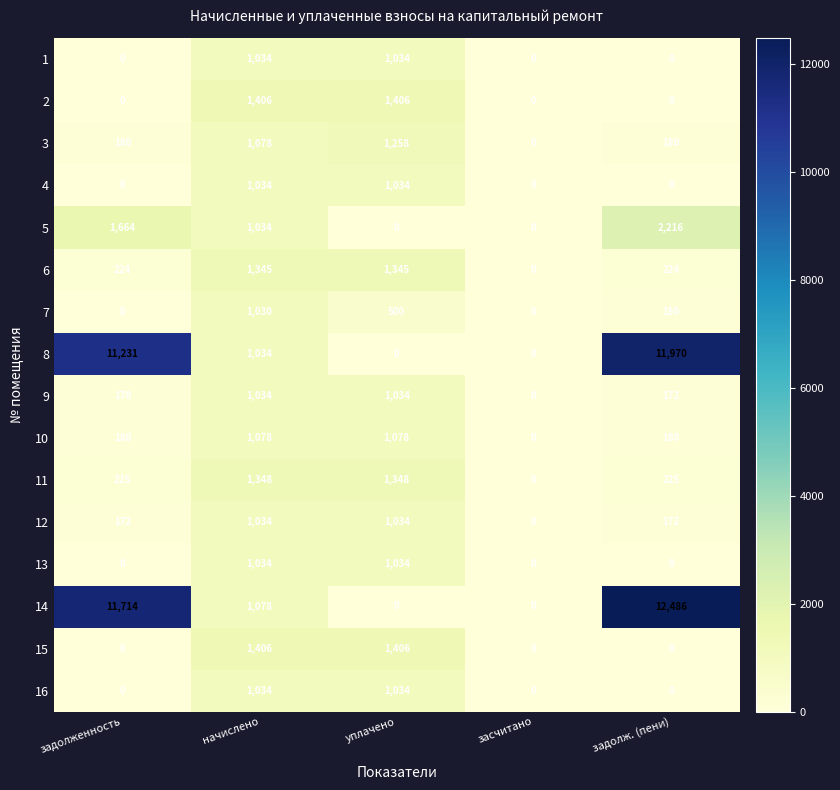

What is the total value across all series at задолж. (пени)?

27975